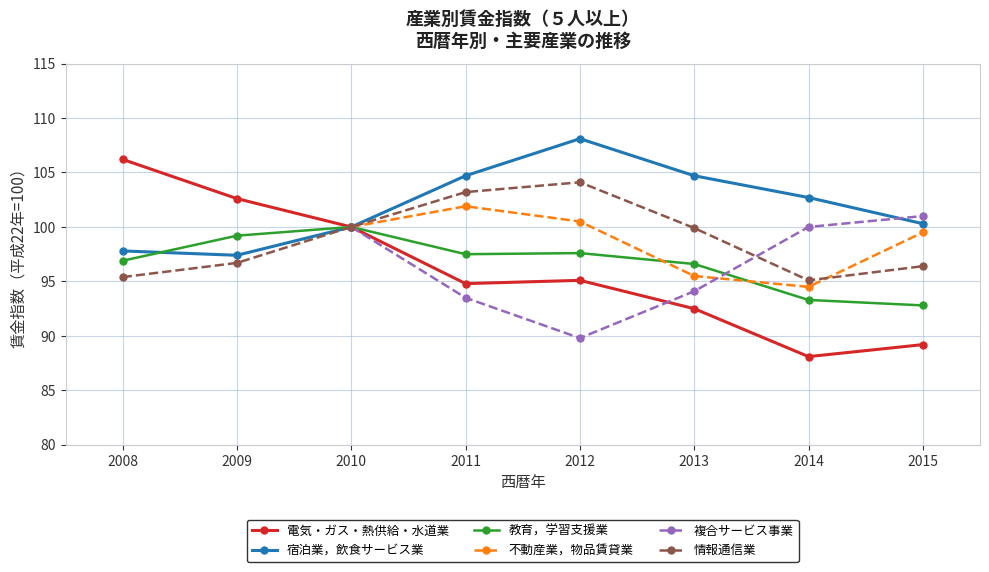

Between 2012 and 2015, which series saw the biggest shift?

宿泊業，飲食サービス業